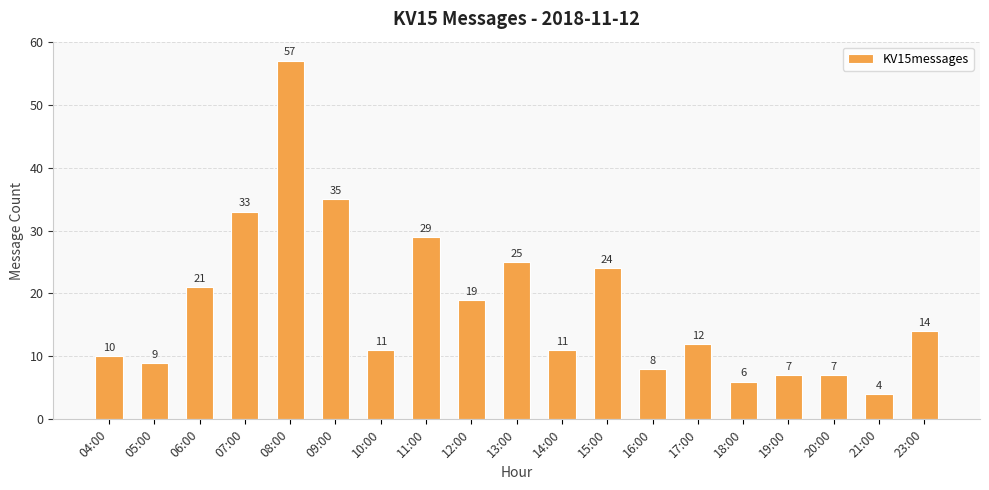

What is the label of the 2nd bar from the left?

05:00